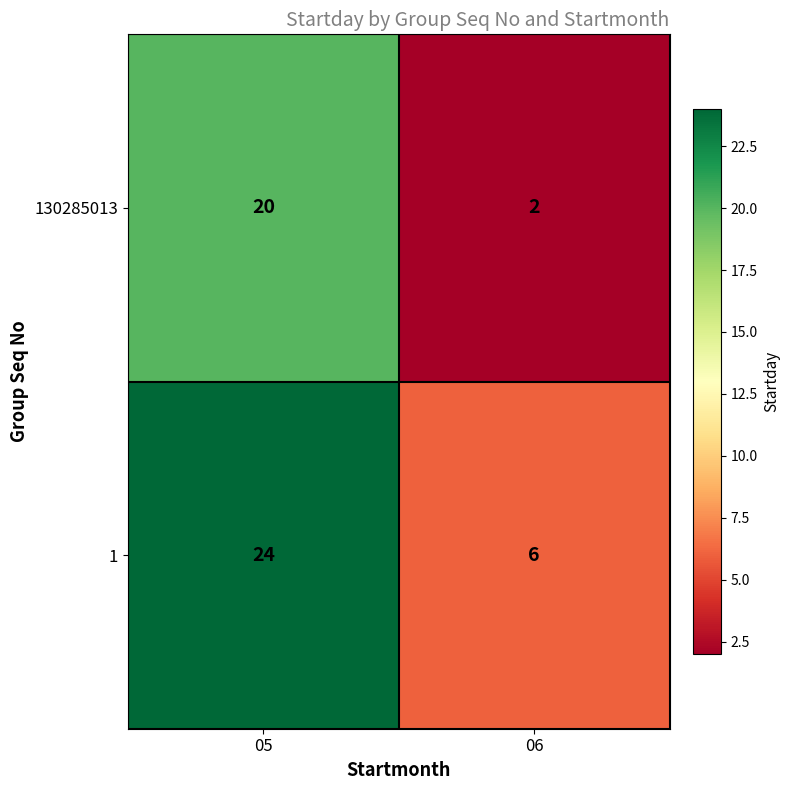

Is the value of 130285013 at 05 greater than the value of 1 at 05?

No